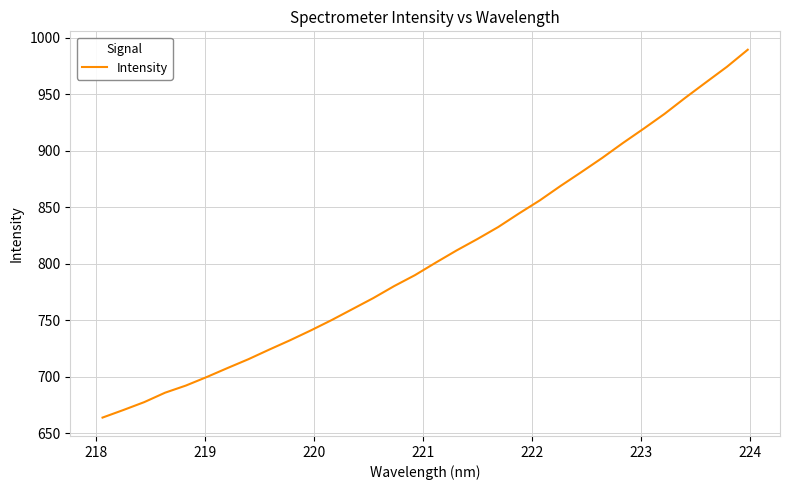

What is the smallest value displayed?

664.0